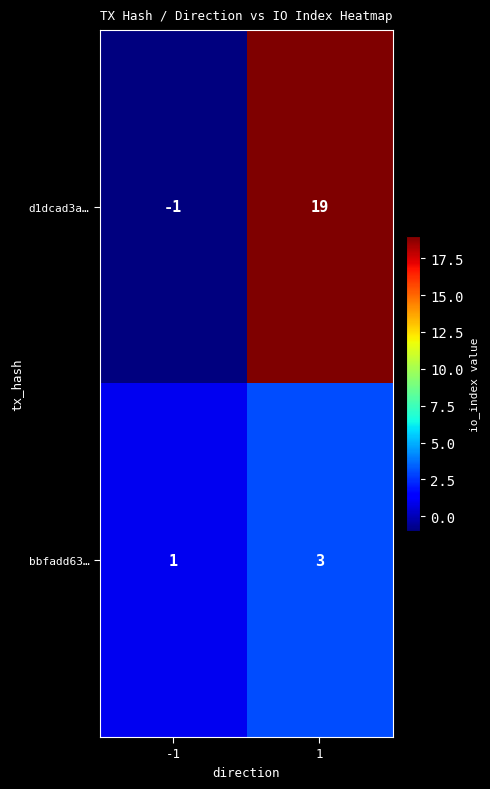

Reading right to left, transcribe all the data shown in this chart.

d1dcad3a…: 1=19	-1=-1
bbfadd63…: 1=3	-1=1